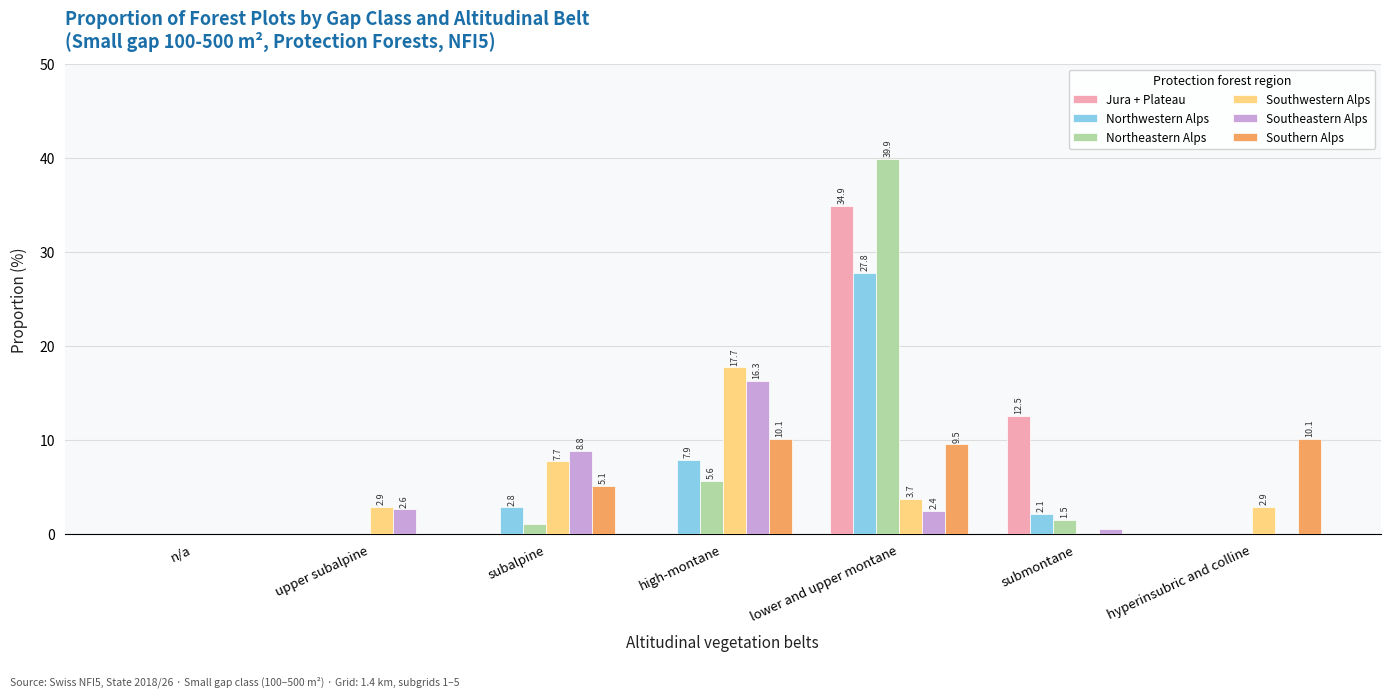

How many positive values does the Southeastern Alps series have?

5